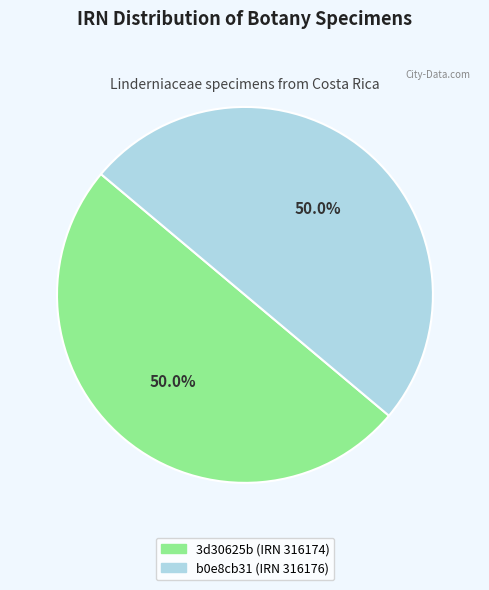

Approximately how many times larger is the value at b0e8cb31 (IRN 316176) compared to 3d30625b (IRN 316174)?

1.0